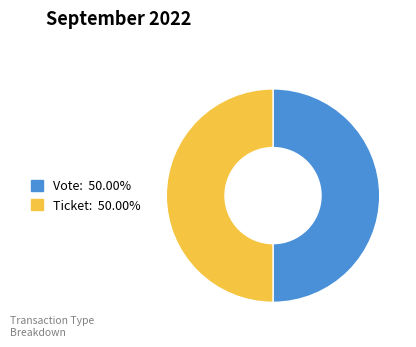

Approximately how many times larger is the value at Ticket compared to Vote?

1.0